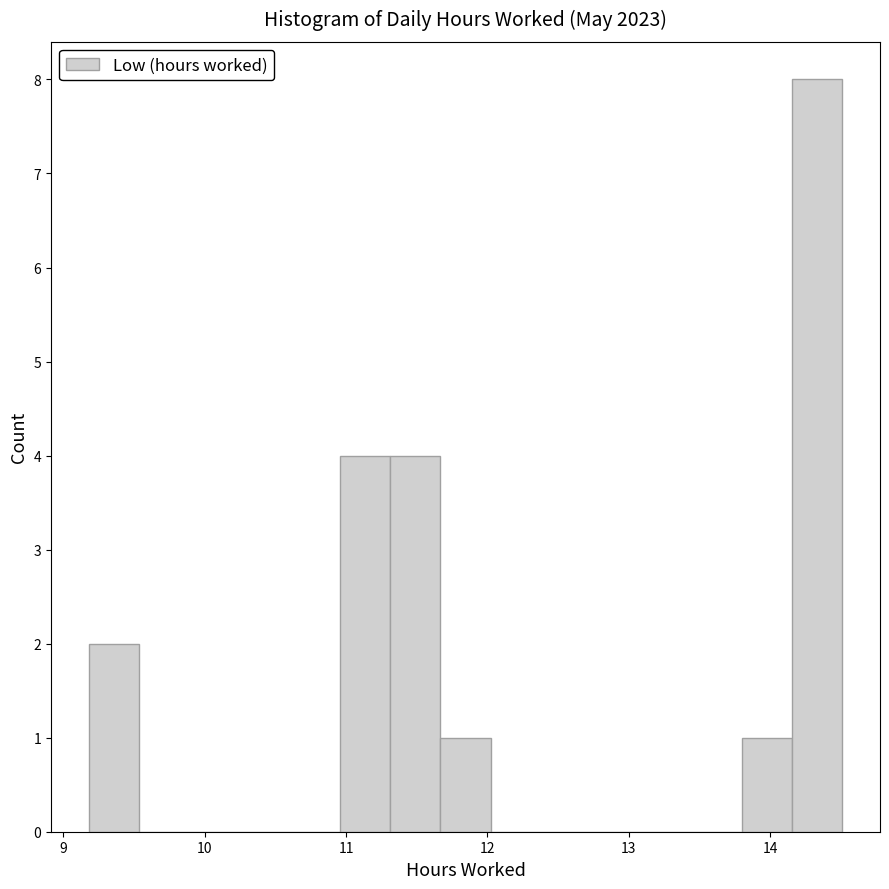

Around what value on the x-axis is the tallest bar? Give the approximate position of its centre, as read against the axis.

14.3